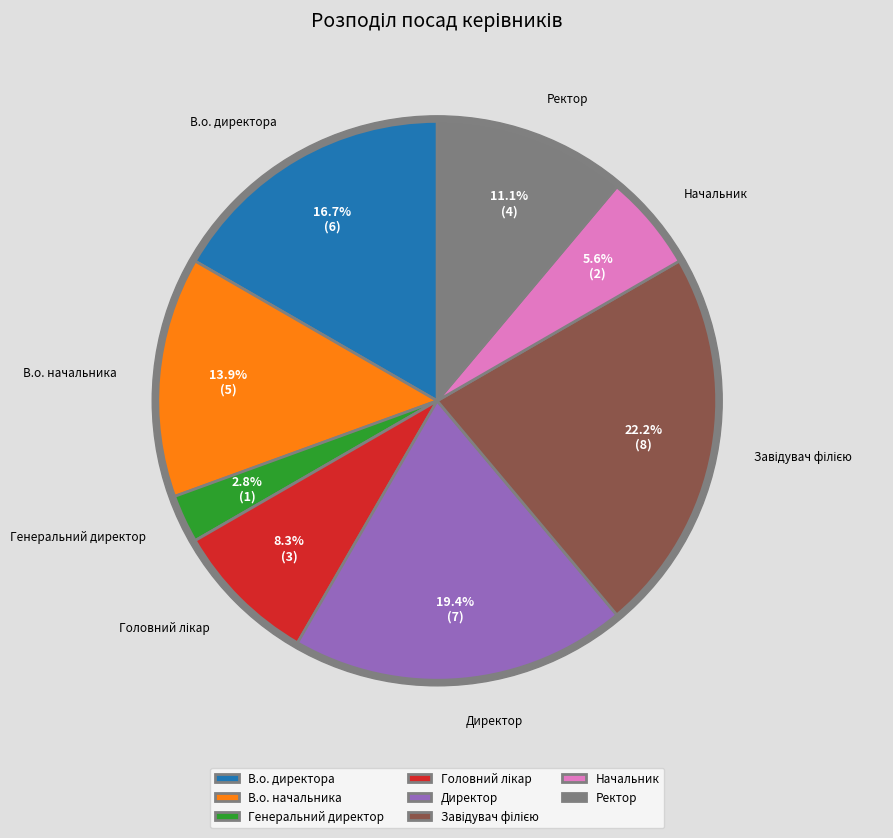

True or false: Директор accounts for 19% of the total.

True